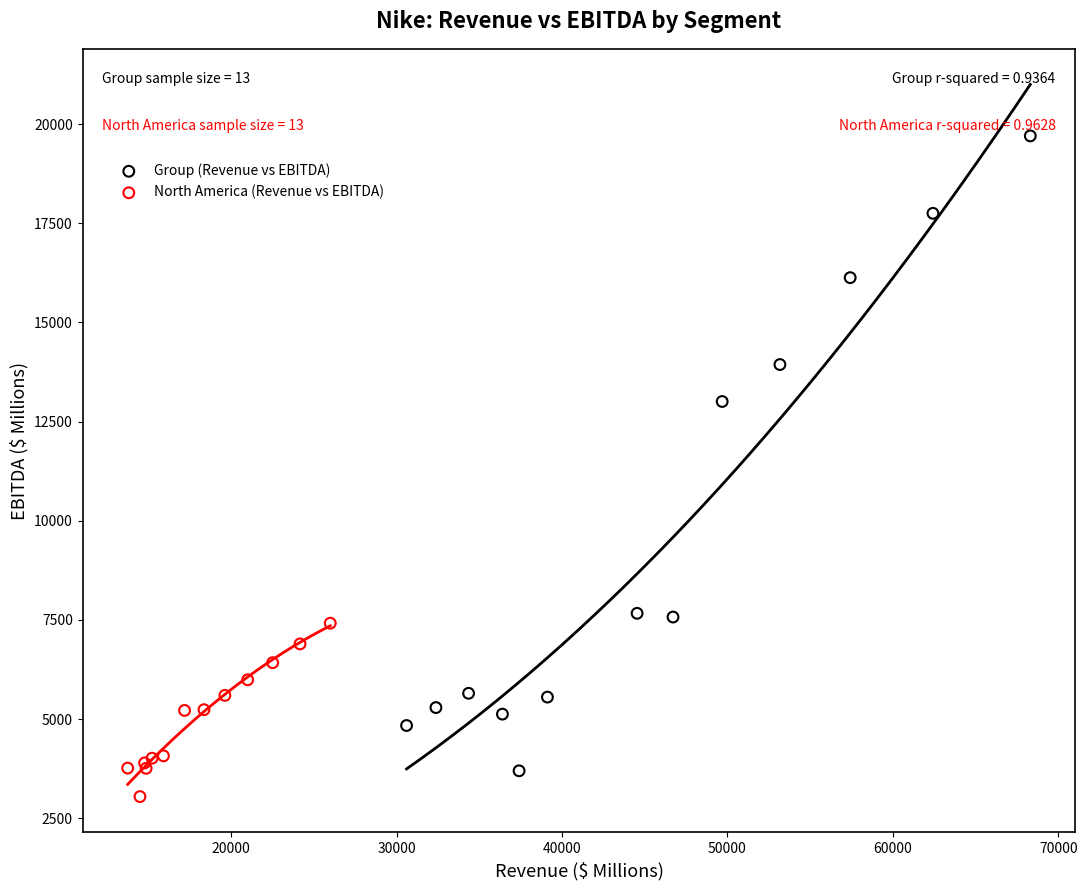

Which series has the largest Y range (max minus min)?

Group (Revenue vs EBITDA)